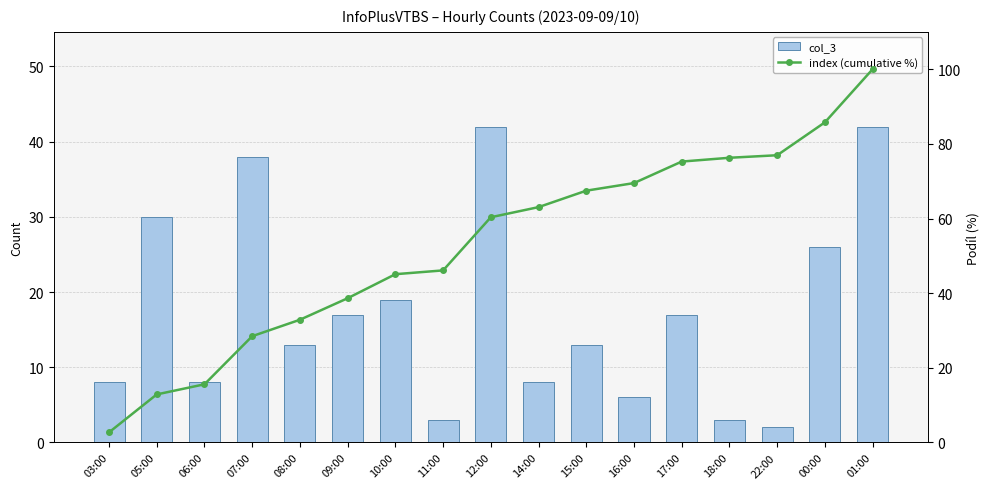

Reading right to left, list all the values displayed in this chart.

col_3: 01:00=42.0	00:00=26.0	22:00=2.0	18:00=3.0	17:00=17.0	16:00=6.0	15:00=13.0	14:00=8.0	12:00=42.0	11:00=3.0	10:00=19.0	09:00=17.0	08:00=13.0	07:00=38.0	06:00=8.0	05:00=30.0	03:00=8.0
index (cumulative %): 01:00=100.0	00:00=85.8	22:00=76.9	18:00=76.3	17:00=75.3	16:00=69.5	15:00=67.5	14:00=63.1	12:00=60.3	11:00=46.1	10:00=45.1	09:00=38.6	08:00=32.9	07:00=28.5	06:00=15.6	05:00=12.9	03:00=2.7